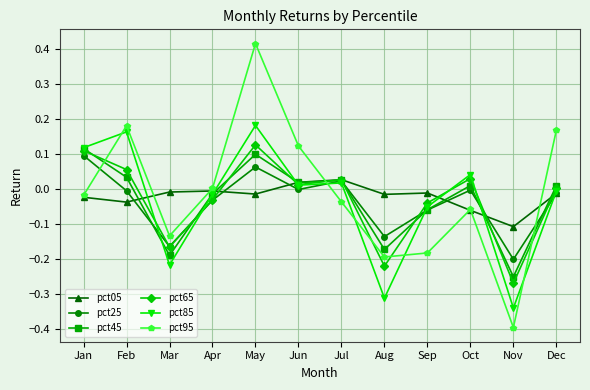

Where is the first local maximum for pct45?

May